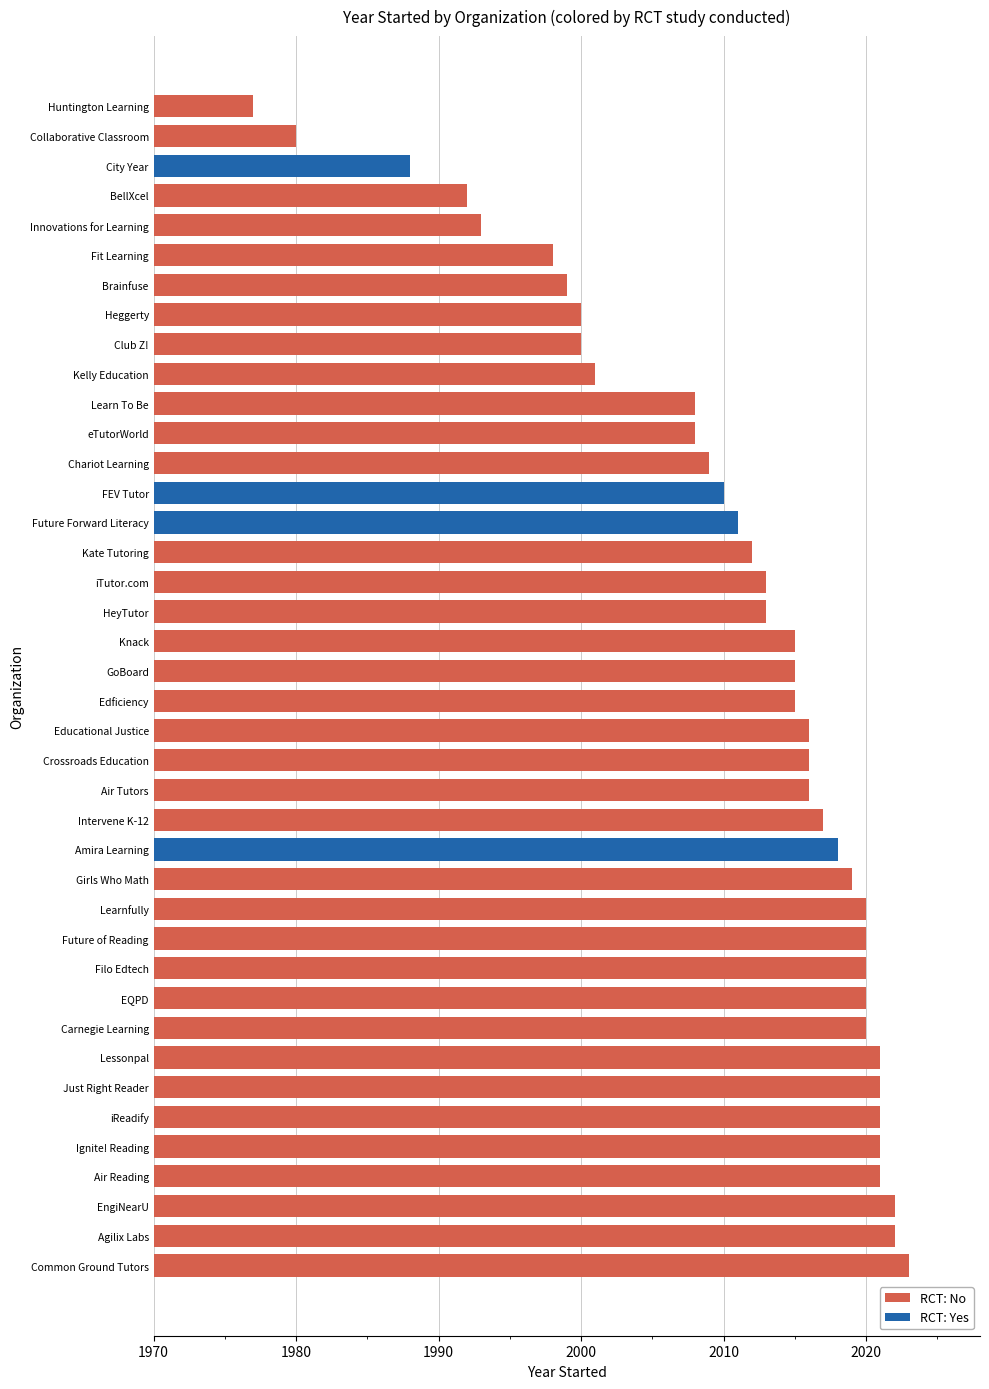

Reading left to right, extract all data points from this chart.

2022	2021	2016	2018	1992	1999	2020	1980	2009	1988	2000	2023	2016	2015	2016	2022	2020	2008	2010	2020	1998	2011	2020	2019	2015	2000	2013	1977	2021	1993	2017	2021	2013	2021	2012	2001	2015	2008	2020	2021